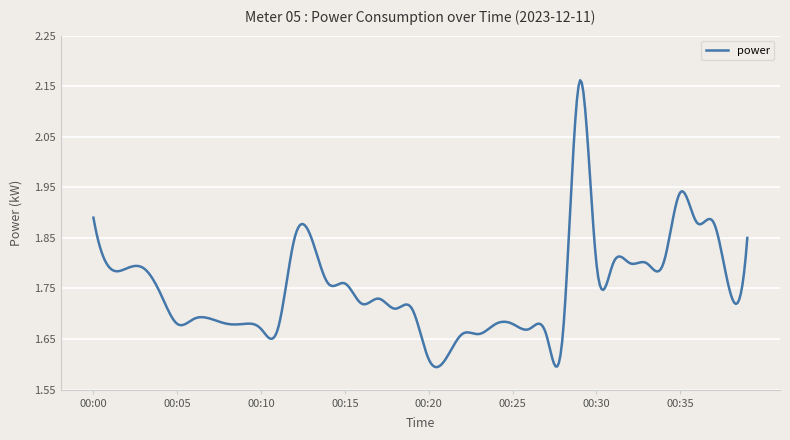

Is this an area chart (filled region under the line)?

No